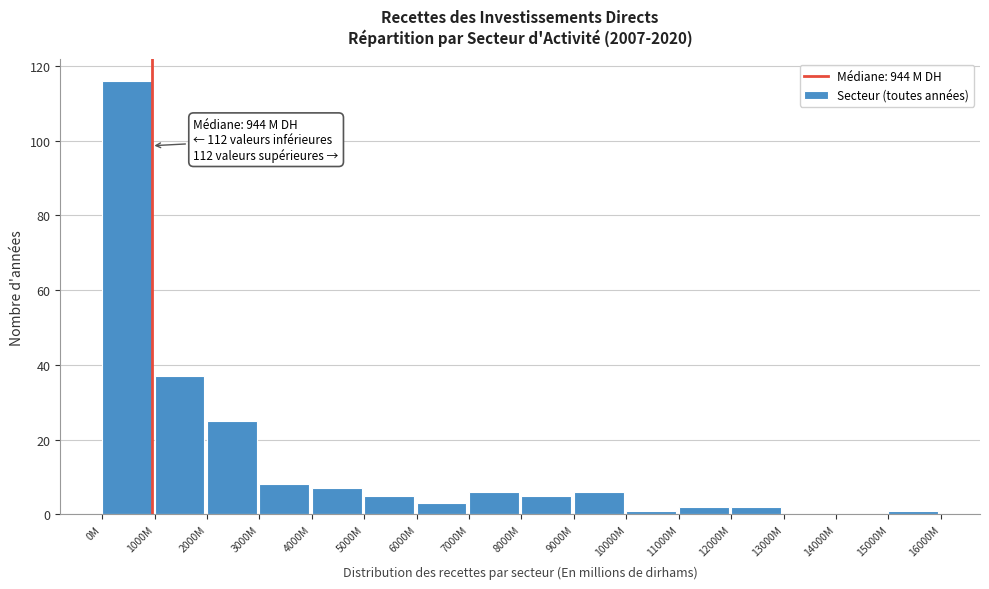

Reading left to right, transcribe all the data shown in this chart.

0M=116	1000M=37	2000M=25	3000M=8	4000M=7	5000M=5	6000M=3	7000M=6	8000M=5	9000M=6	10000M=1	11000M=2	12000M=2	13000M=0	14000M=0	15000M=1